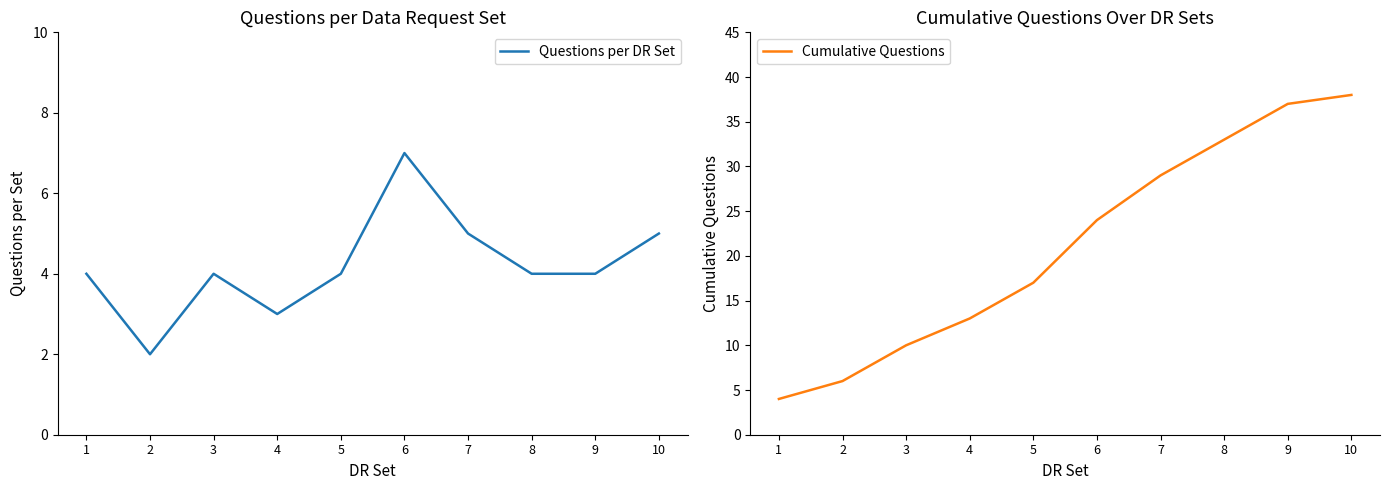

Reading left to right, extract all data points from this chart.

Questions per DR Set: 1=4	2=2	3=4	4=3	5=4	6=7	7=5	8=4	9=4	10=5
Cumulative Questions: 1=4	2=6	3=10	4=13	5=17	6=24	7=29	8=33	9=37	10=38